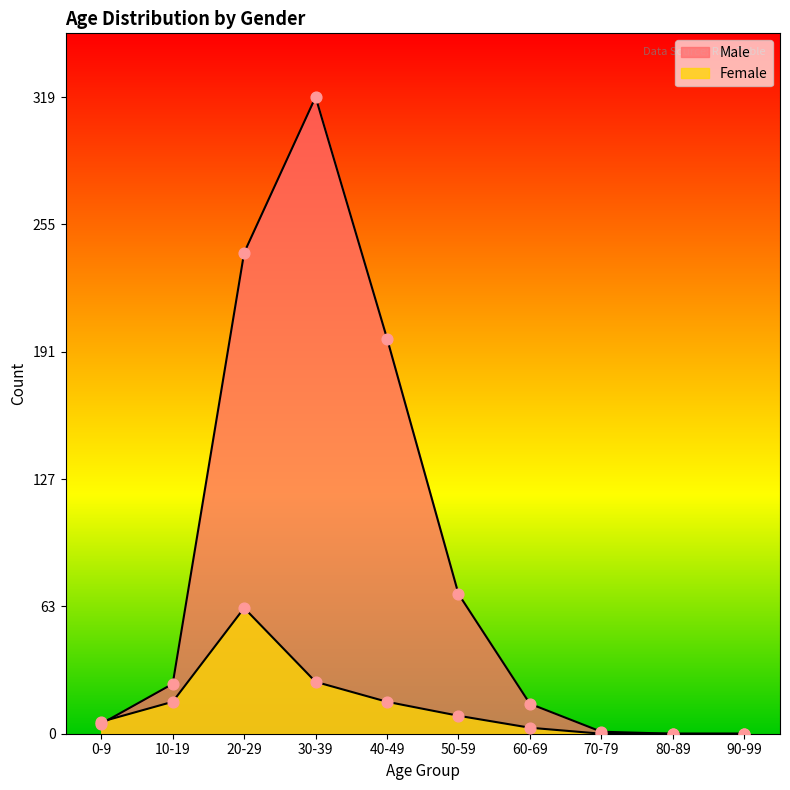

Which series has the largest Y range (max minus min)?

Male